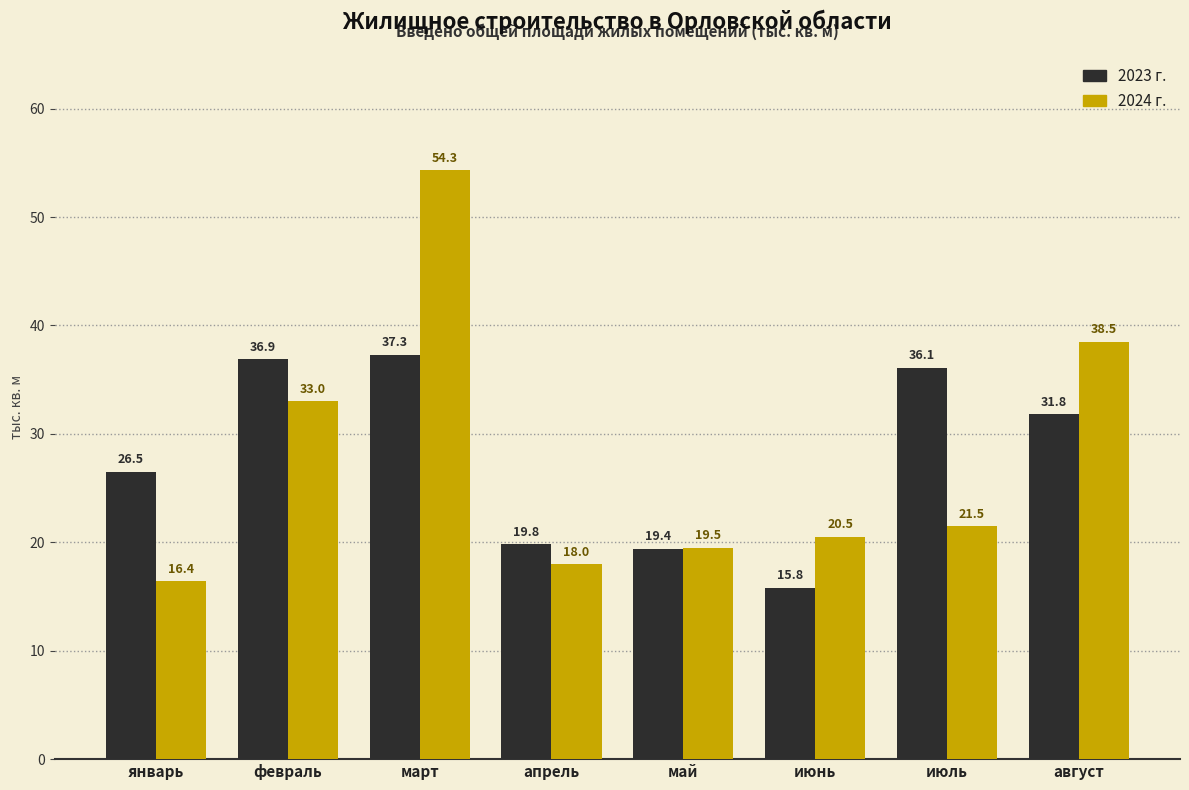

Reading right to left, extract all data points from this chart.

2023 г.: 31.8	36.1	15.8	19.4	19.8	37.3	36.9	26.5
2024 г.: 38.5	21.5	20.5	19.5	18.0	54.3	33.0	16.4